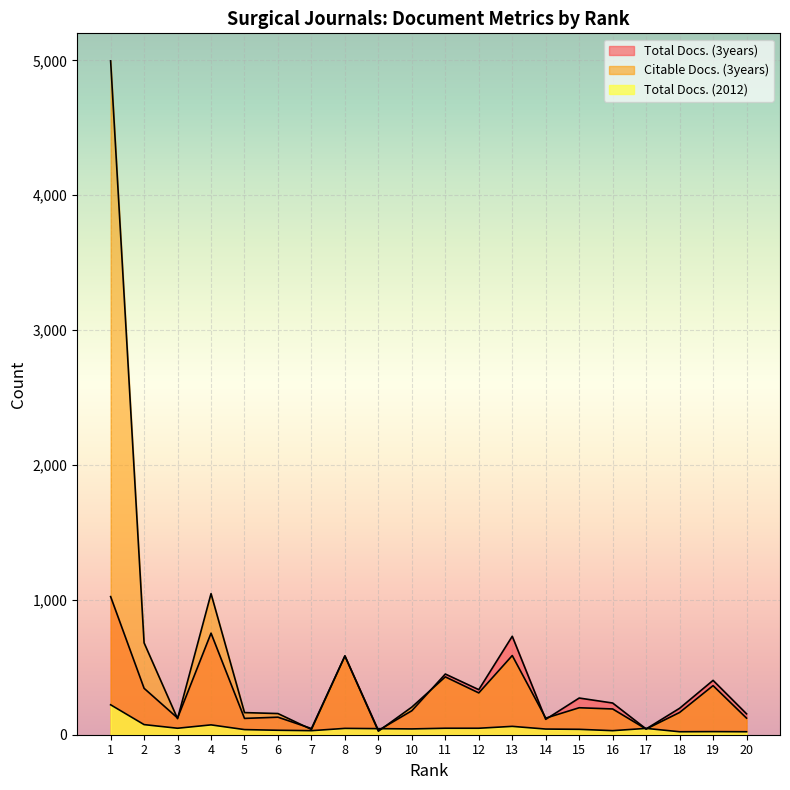

What is the lowest value of the Total Docs. (2012) series?

22